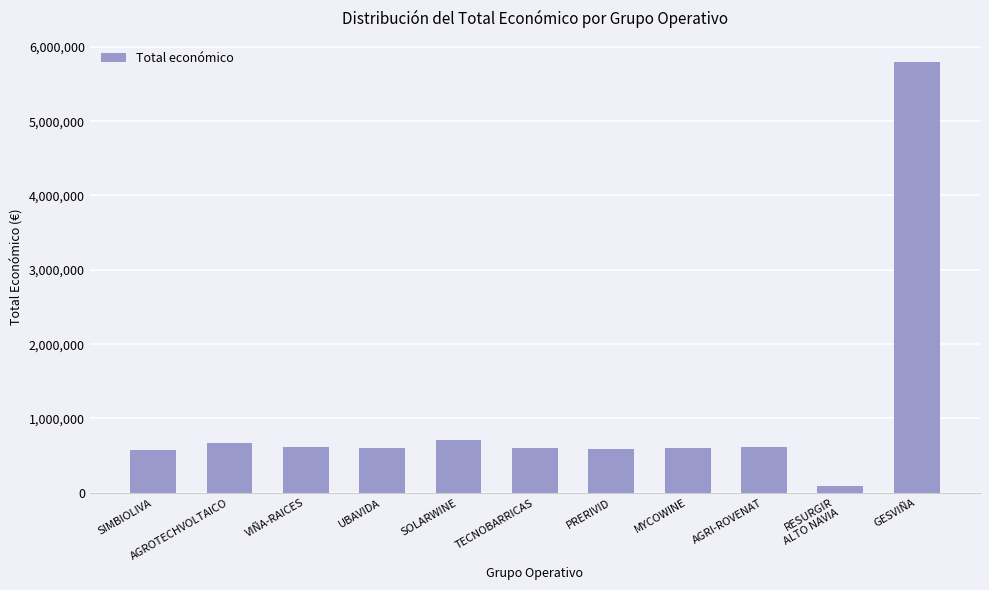

Which category has the highest value across all series?

GESVIÑA